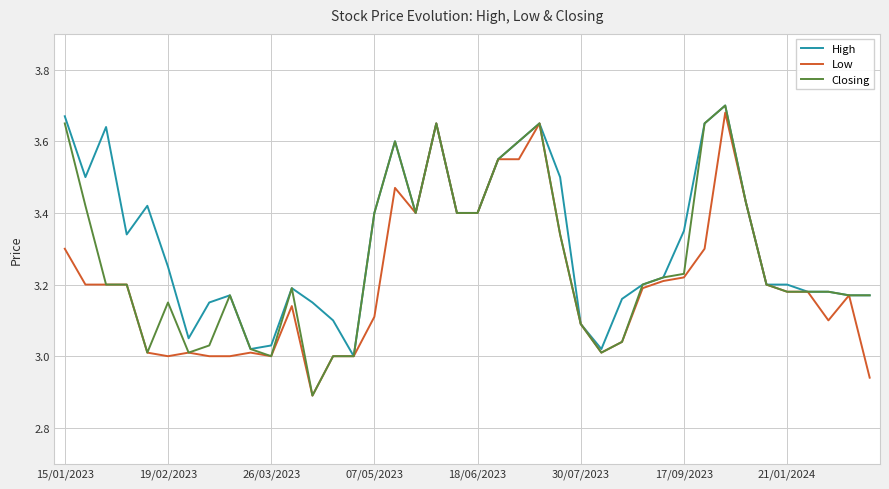

Which series has the widest spread of values?

Closing